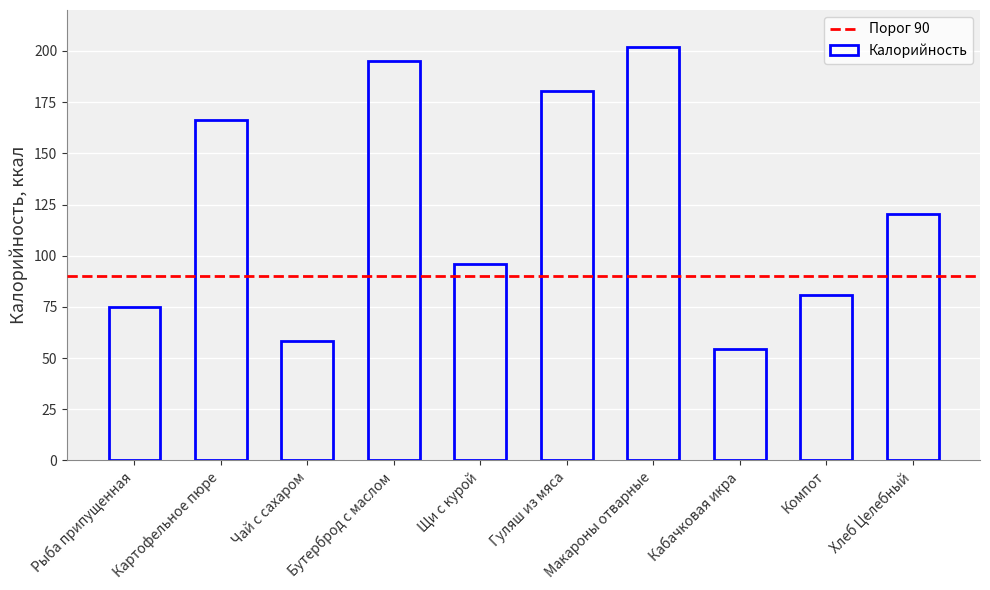

How many data points does each series have?

10